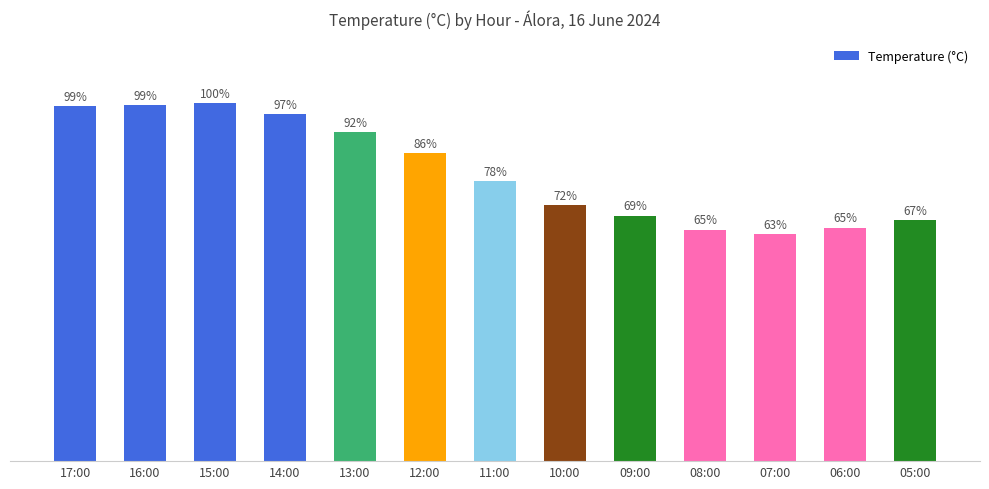

Does the chart contain any negative values?

No